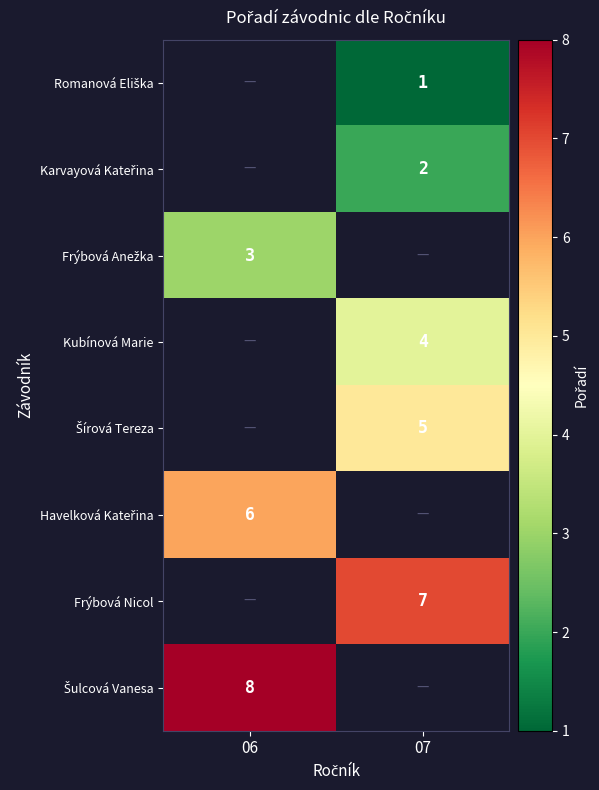

Between 06 and 07, which is larger?

07